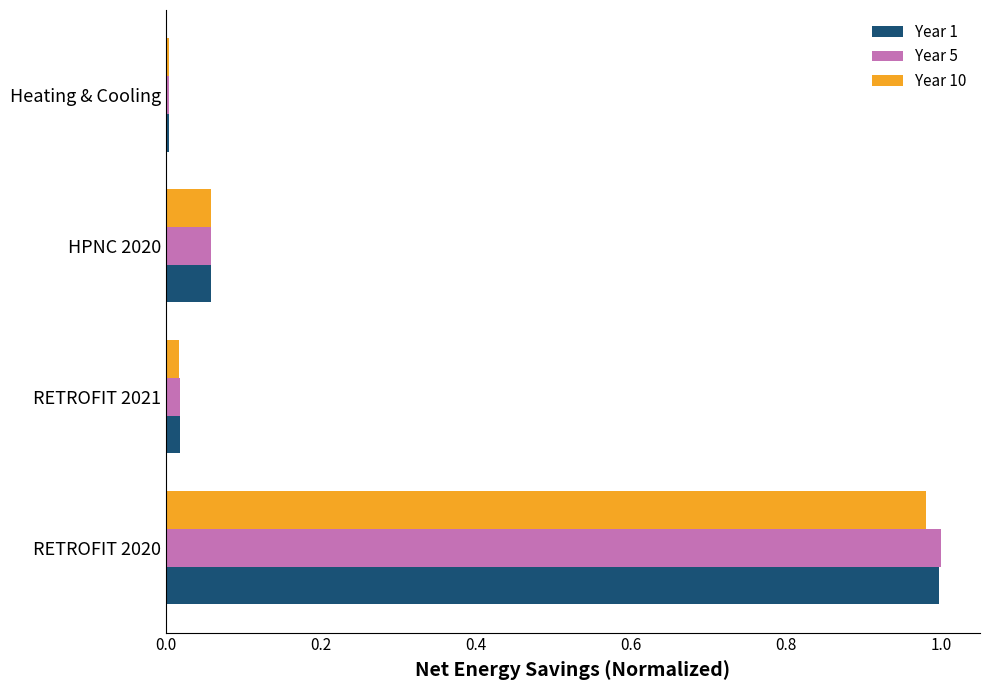

Which series has the widest spread of values?

Year 5